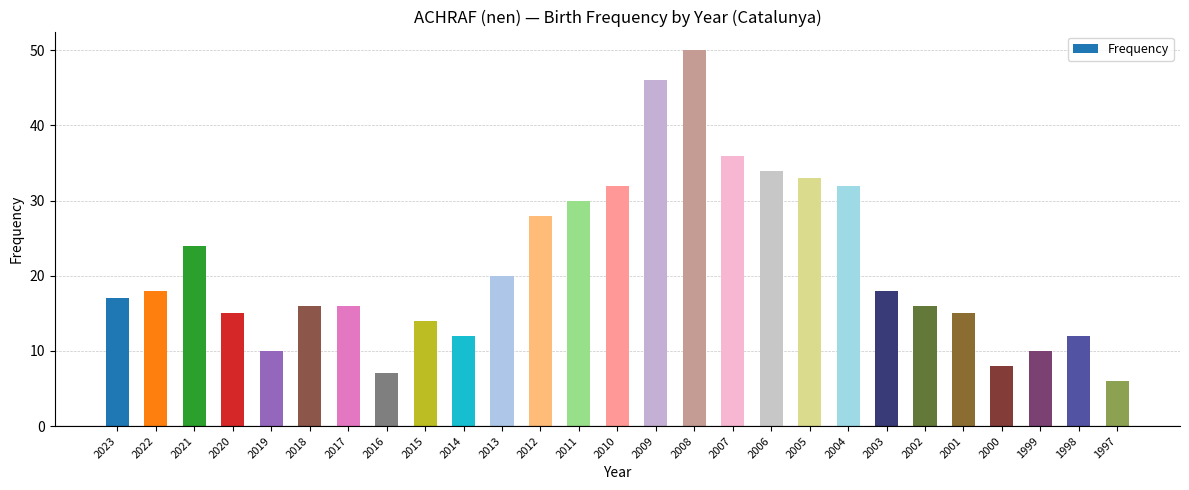

Is it true that the value at 2000 is 8?

True